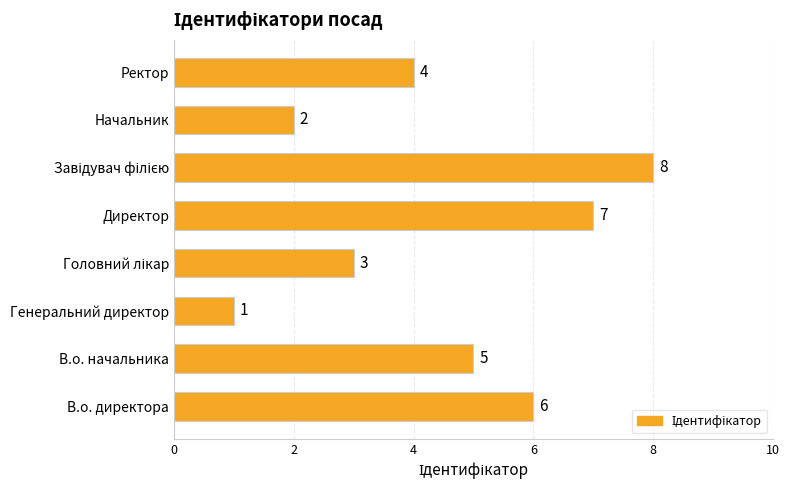

Does the chart contain any negative values?

No